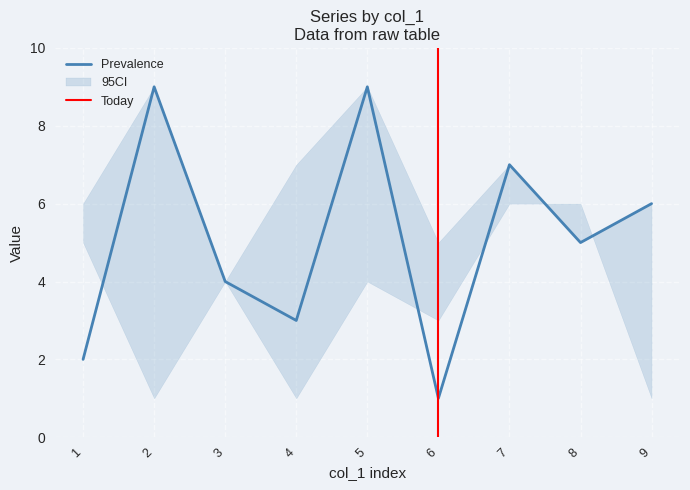

What is the minimum value shown in the chart?

1